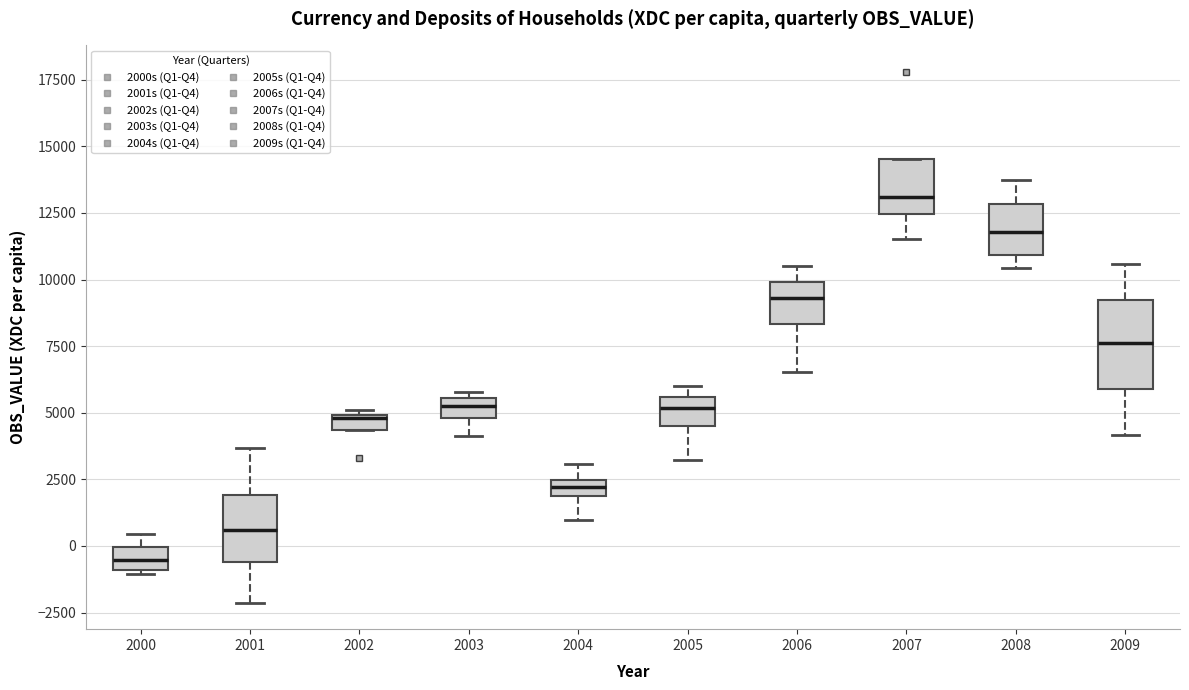

Which box's median line is the lowest?

2000